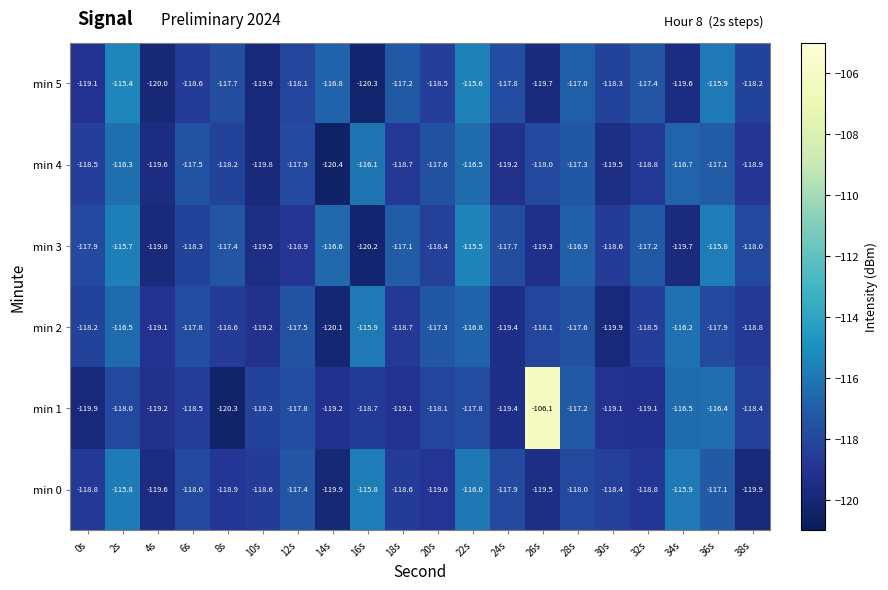

List the series in order of their peak value, lowest first.

min 4, min 2, min 0, min 3, min 5, min 1